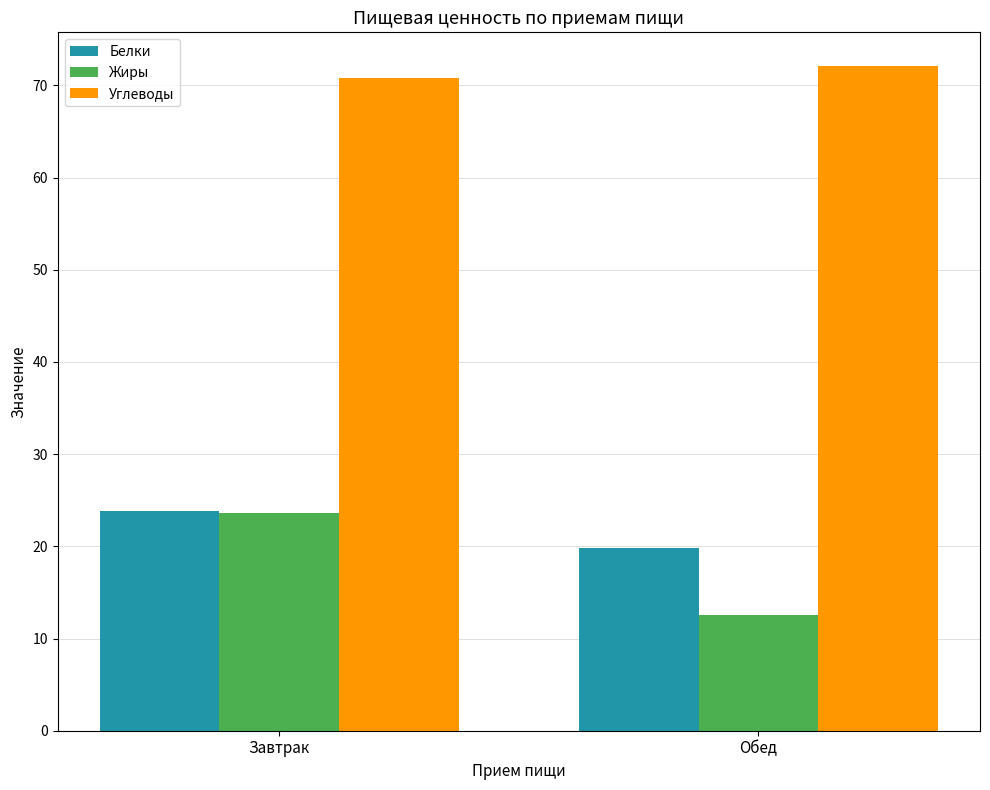

What is the sum of the Белки values at Обед and Завтрак?

43.7